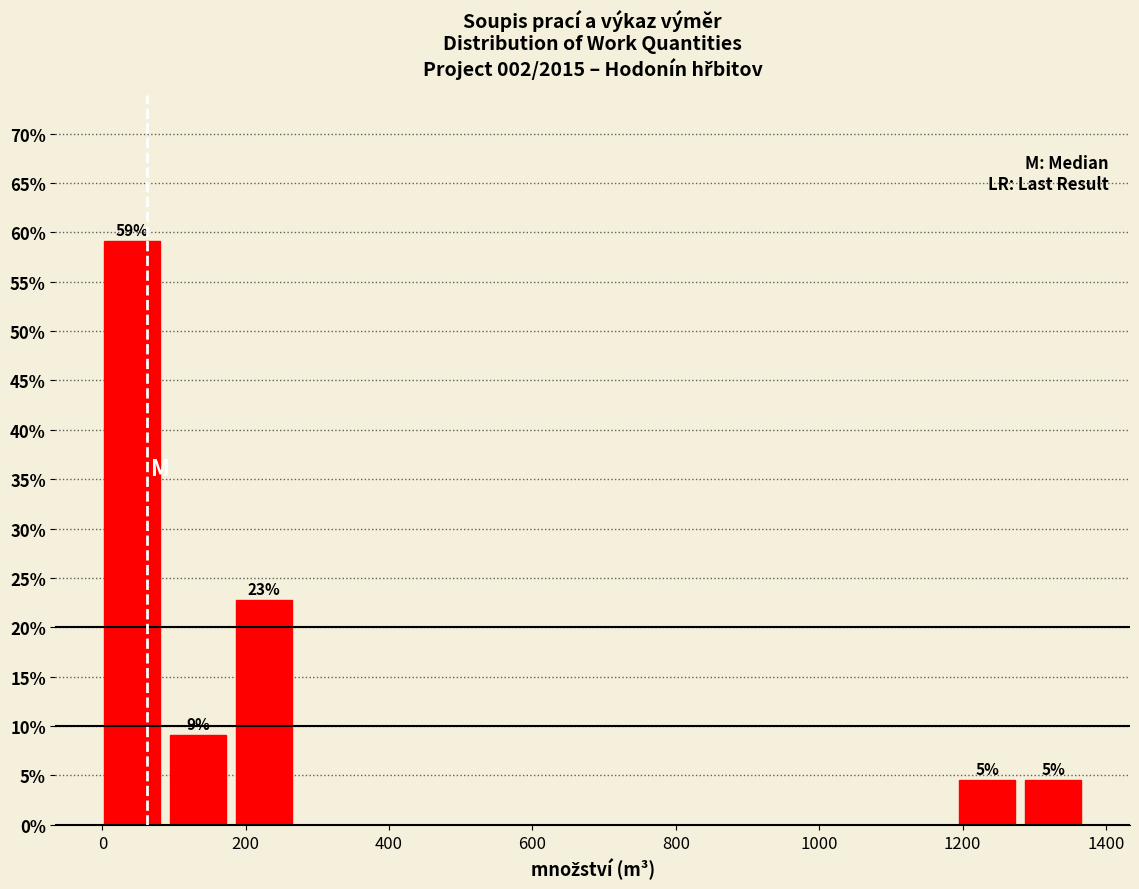

Over which range of the x-axis is the bar tallest?

0 to 100